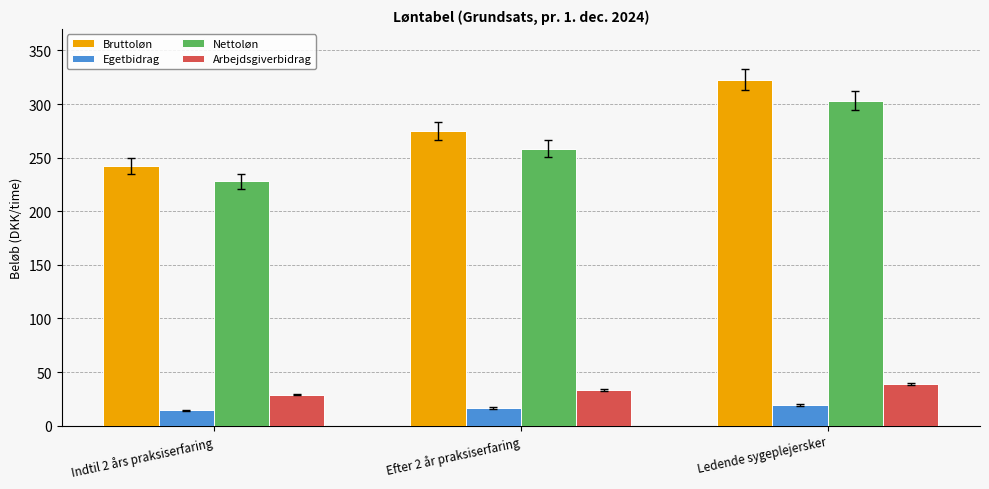

Where is Egetbidrag nearest to the value 16?

Efter 2 år praksiserfaring